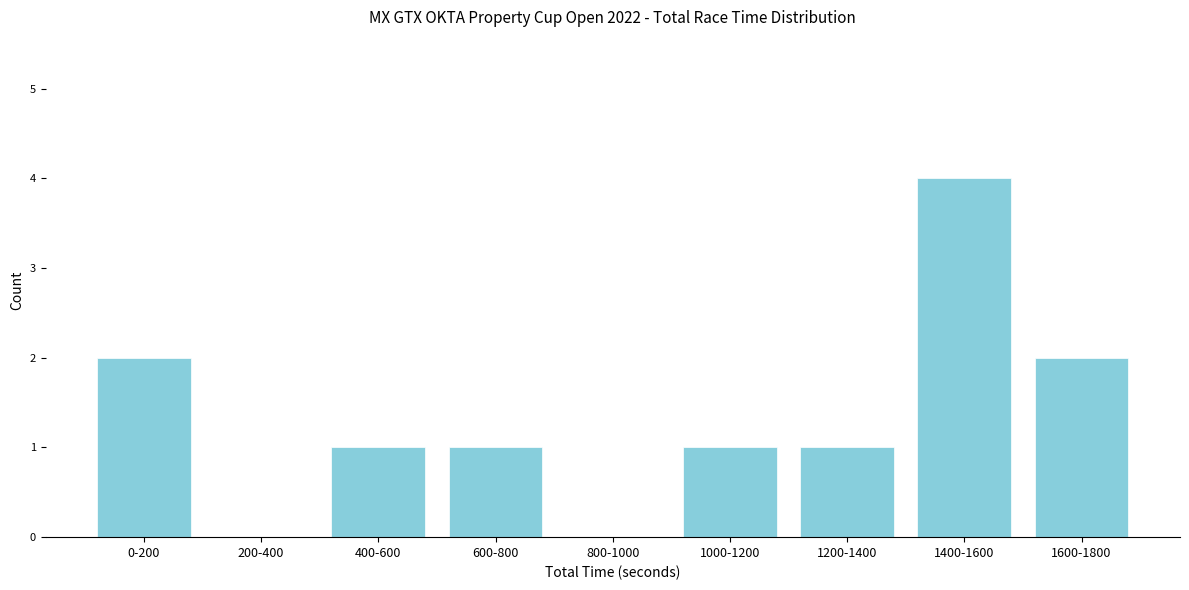

Reading left to right, what are all the values shown in this chart?

0-200=2	200-400=0	400-600=1	600-800=1	800-1000=0	1000-1200=1	1200-1400=1	1400-1600=4	1600-1800=2